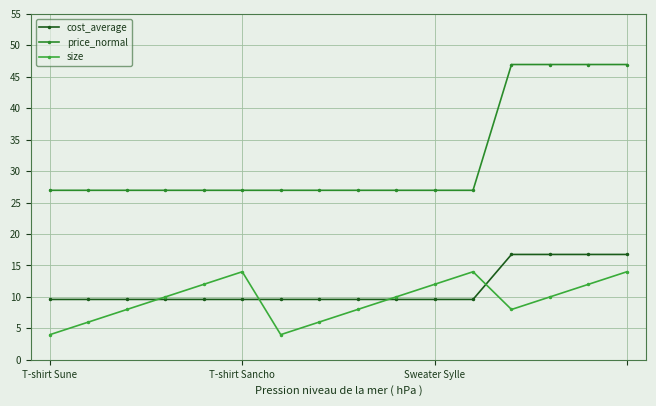

At how many categories does at least one series exceed 43?

4